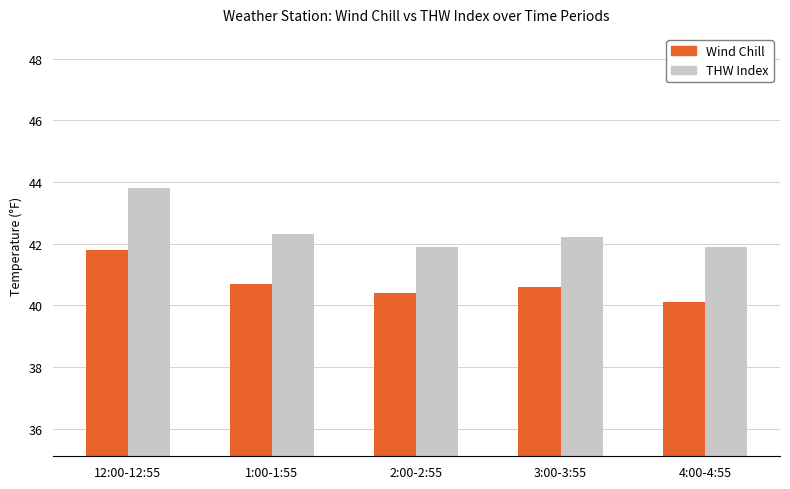

At which category is the sum across all series the highest?

12:00-12:55